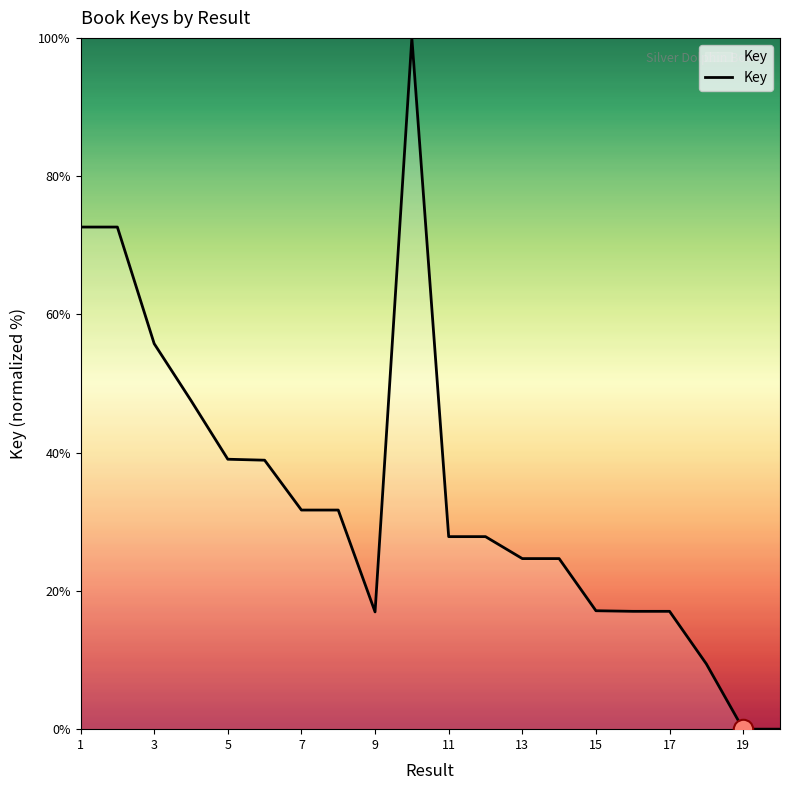

What is the greatest value displayed?

100.0